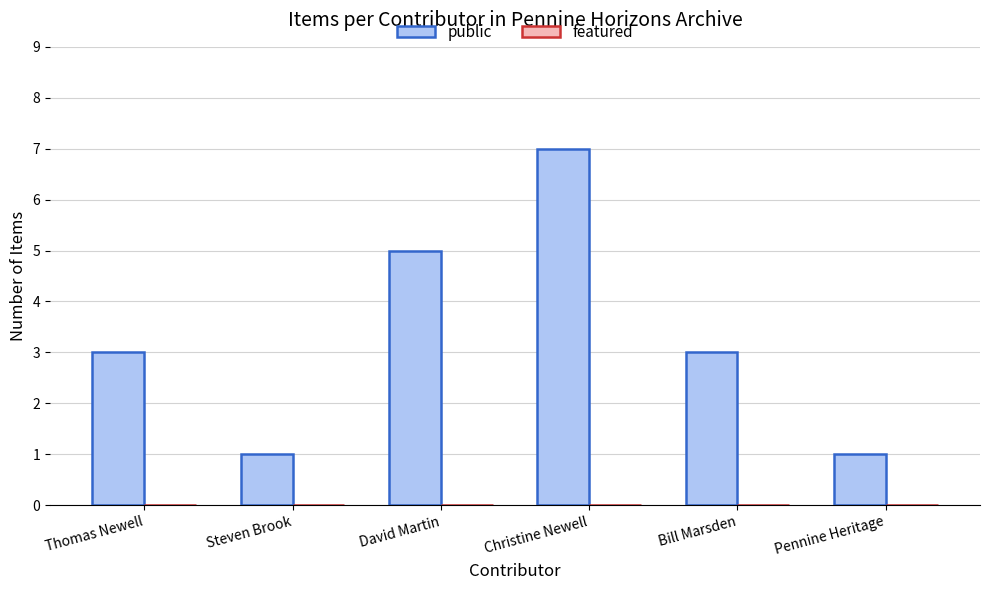

Is it true that the value at Steven Brook is 0?

False